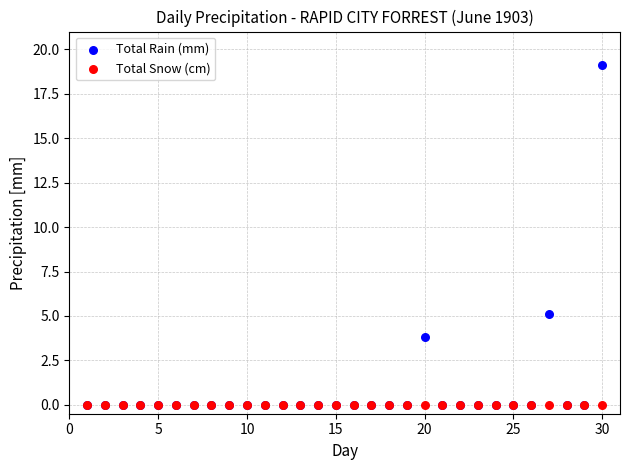

Across all series, what Y value is closest to 9?

5.1